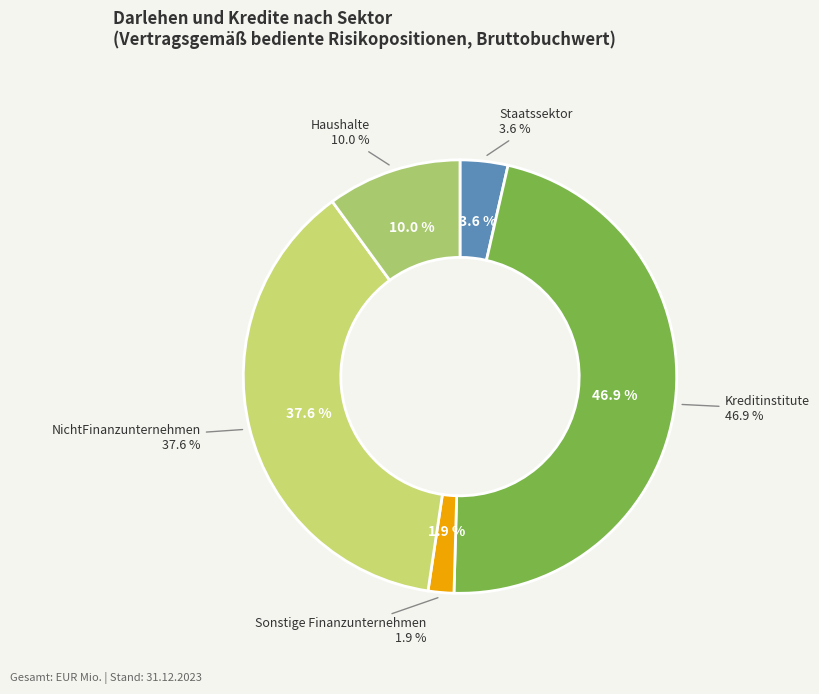

Is there a majority slice in this chart?

Yes